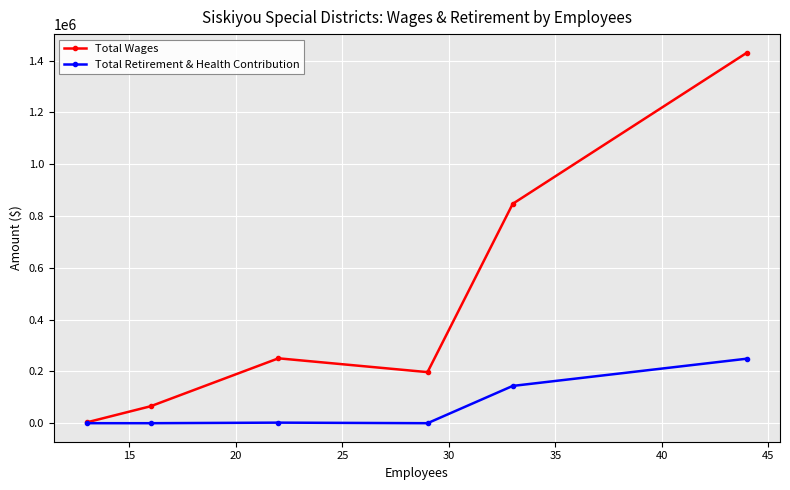

What is the greatest value displayed?

1430815